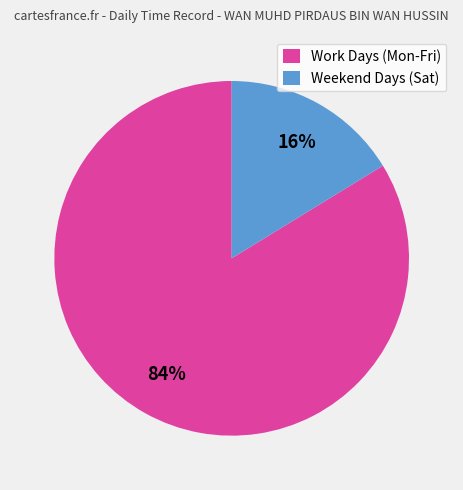

Does any single category account for the majority?

Yes